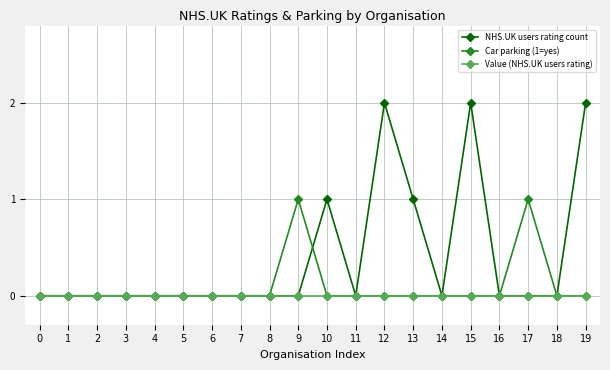

True or false: Car parking (1=yes) has more than 1 points higher than both neighbors.

True